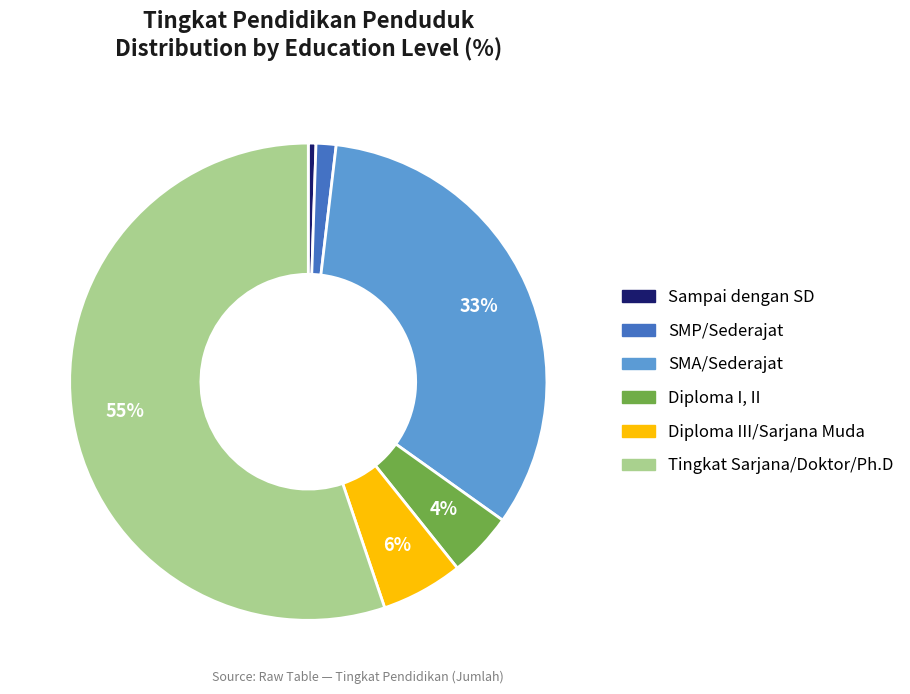

Count the number of slices in the pie.

6